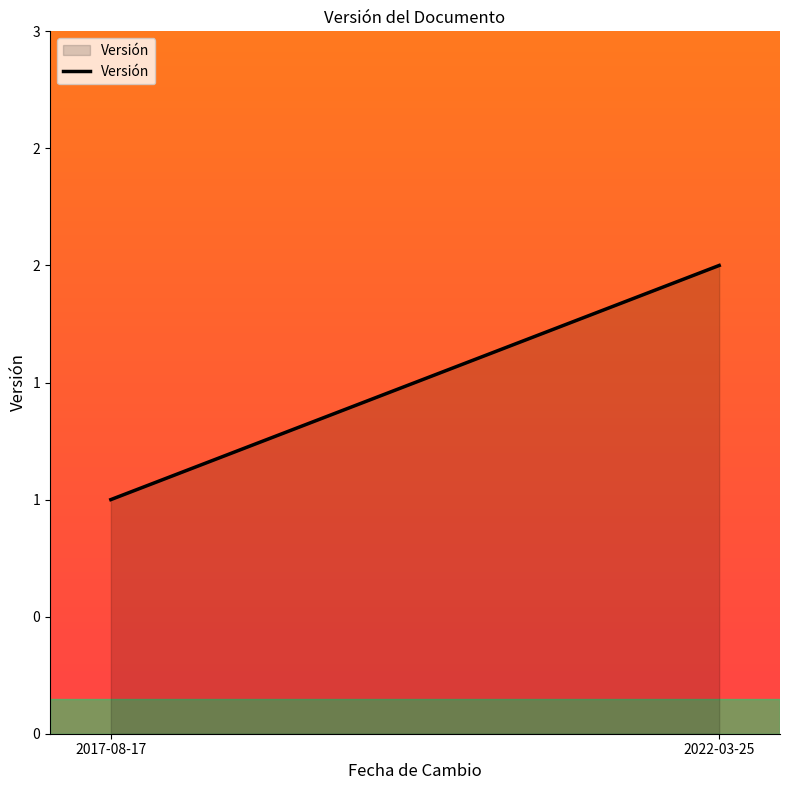

Rank the categories by value from highest to lowest.

2022-03-25, 2017-08-17